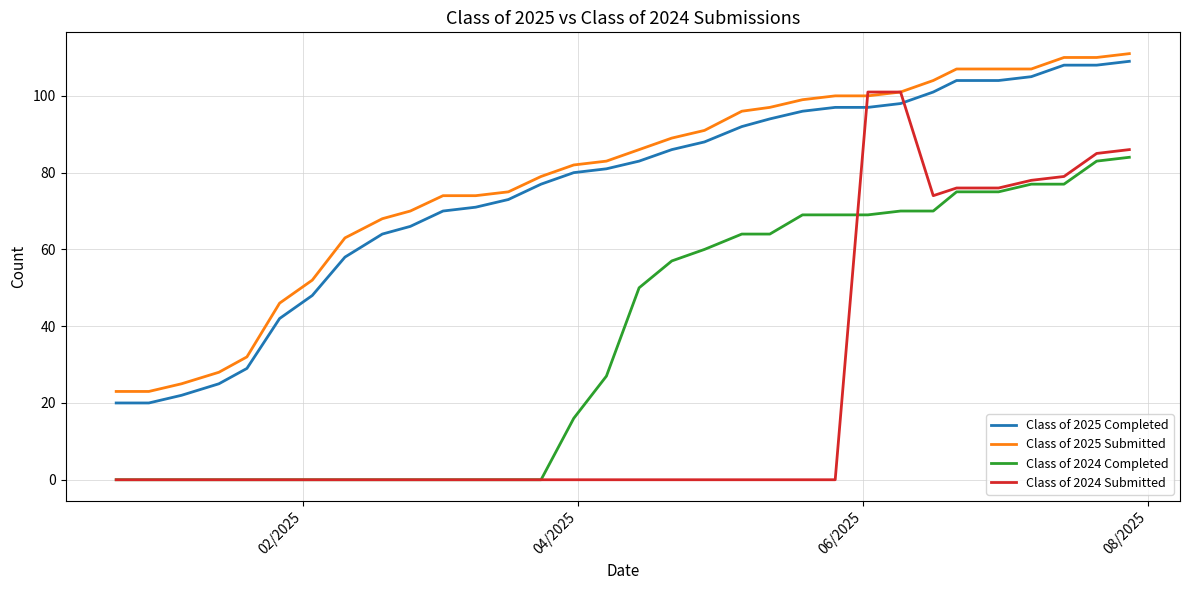

What is the lowest value of the Class of 2025 Submitted series?

23